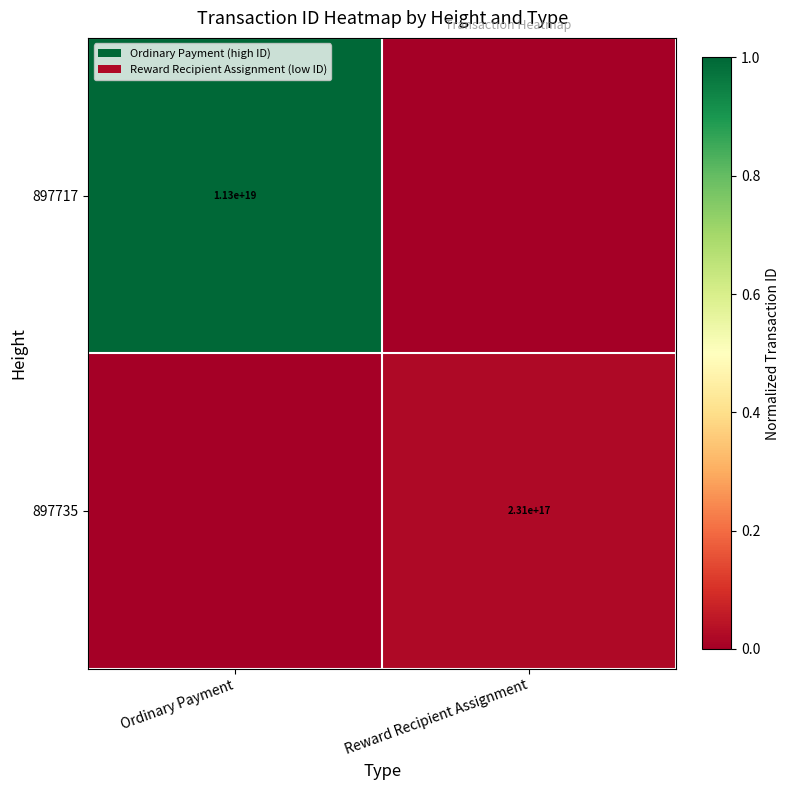

What is the greatest value displayed?

1.0